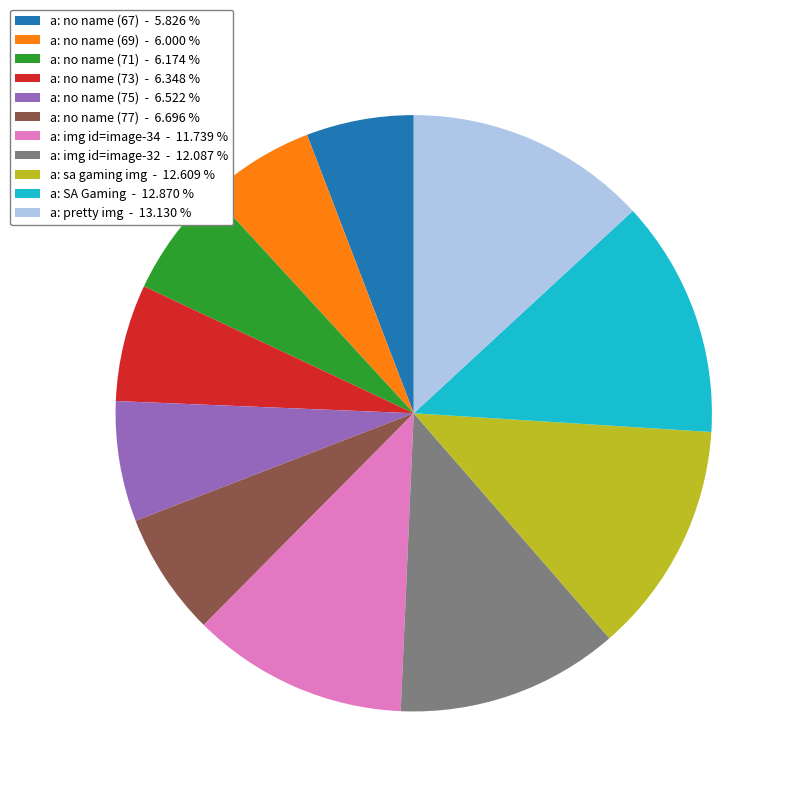

The a: no name (75) slice represents 7% of the pie. True or false?

True